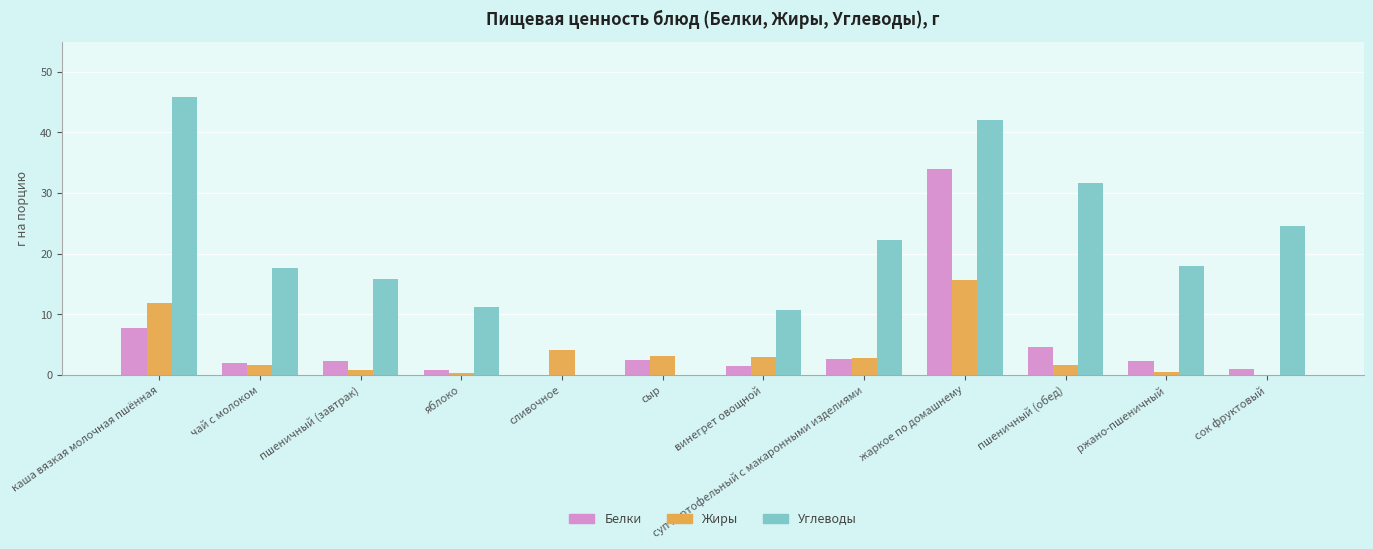

Which series has the largest total across all categories?

Углеводы